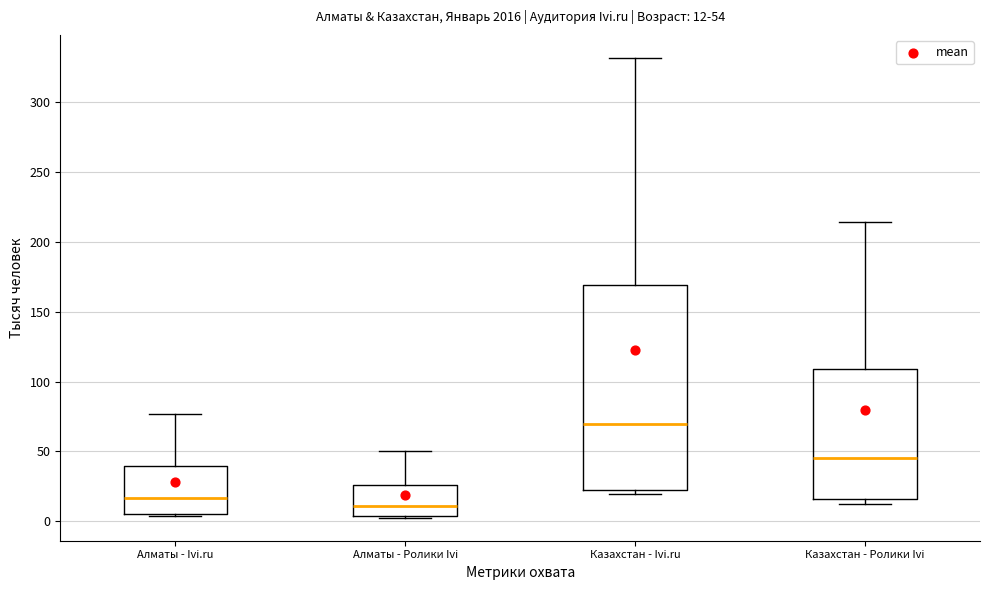

Comparing the boxes themselves (not the whiskers), which one is the tallest?

Казахстан - Ivi.ru